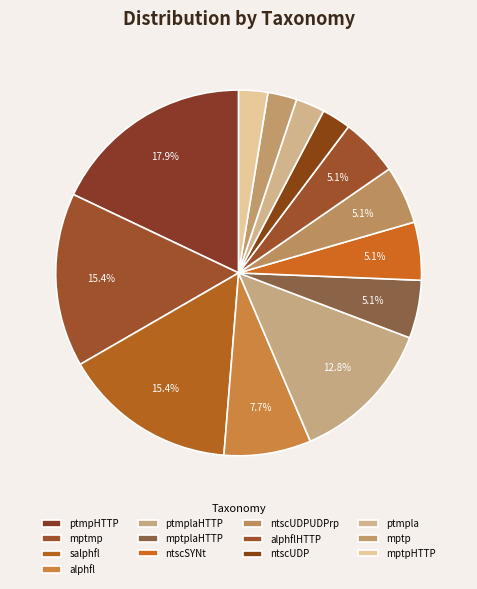

Count the number of slices in the pie.

13